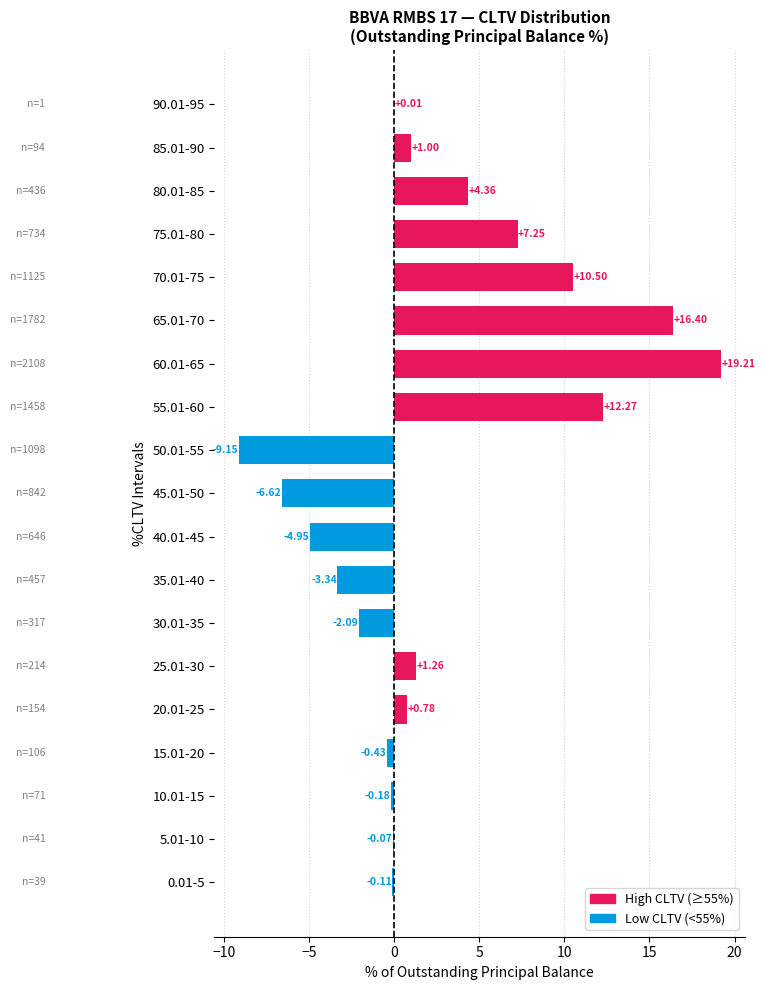

What is the average value?

2.4